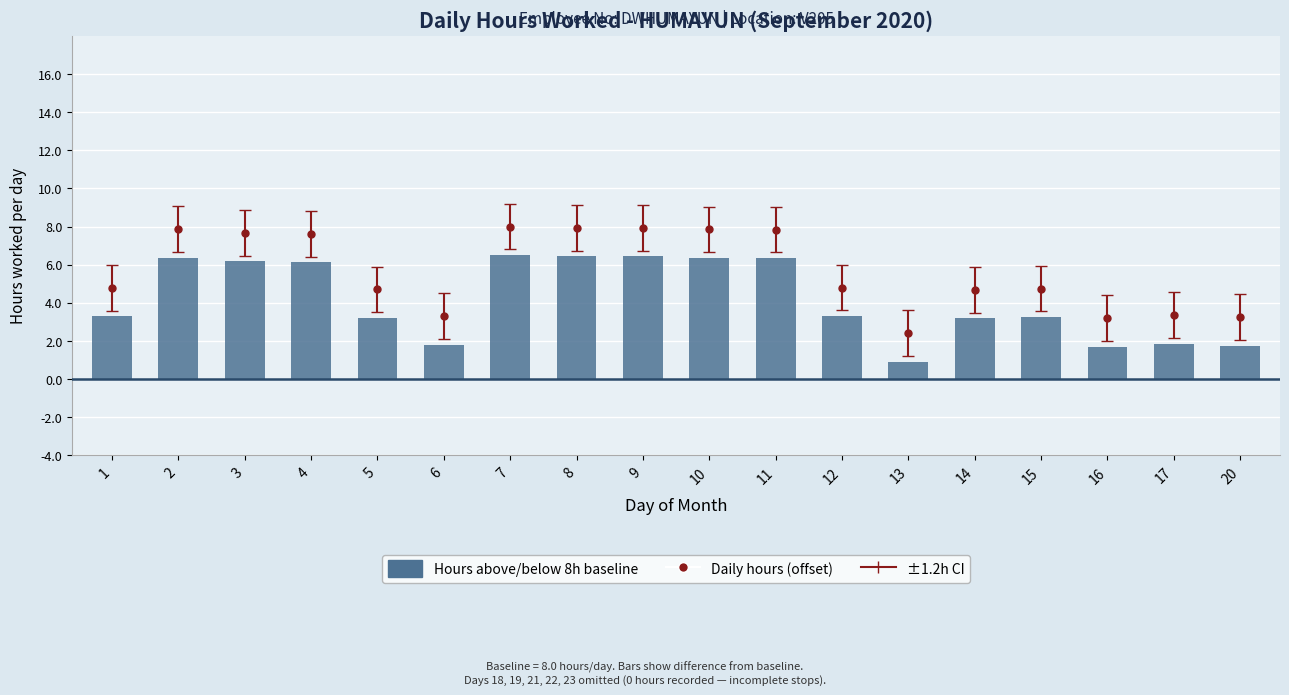

Between 13 and 3, which is larger?

3